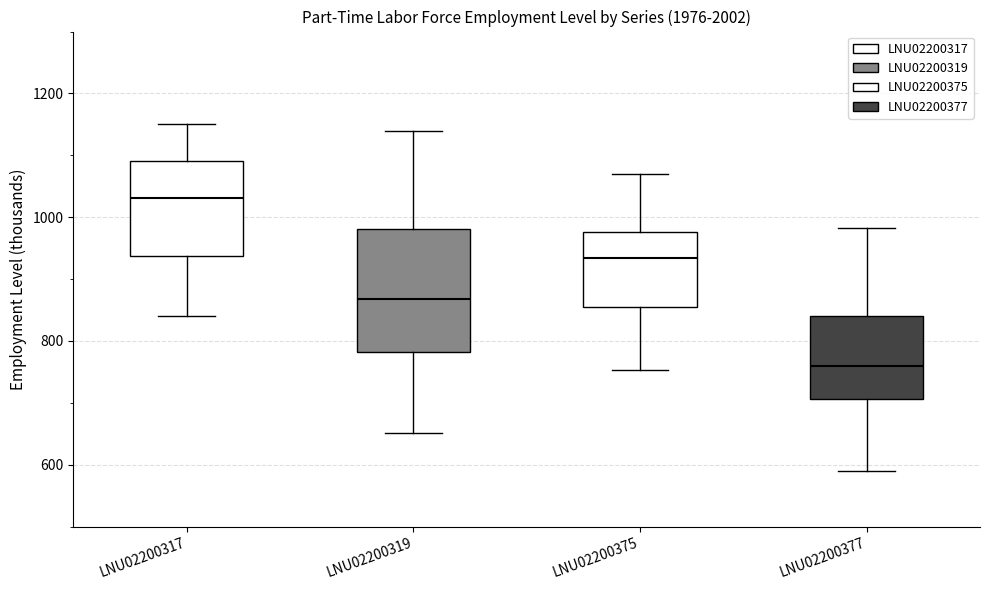

Comparing the boxes themselves (not the whiskers), which one is the tallest?

LNU02200319